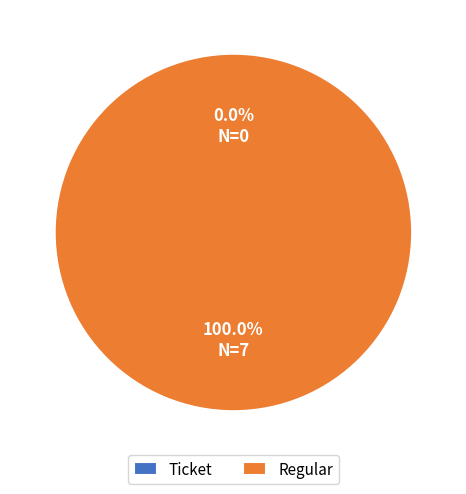

How much of the chart is everything except Ticket?

100.0%